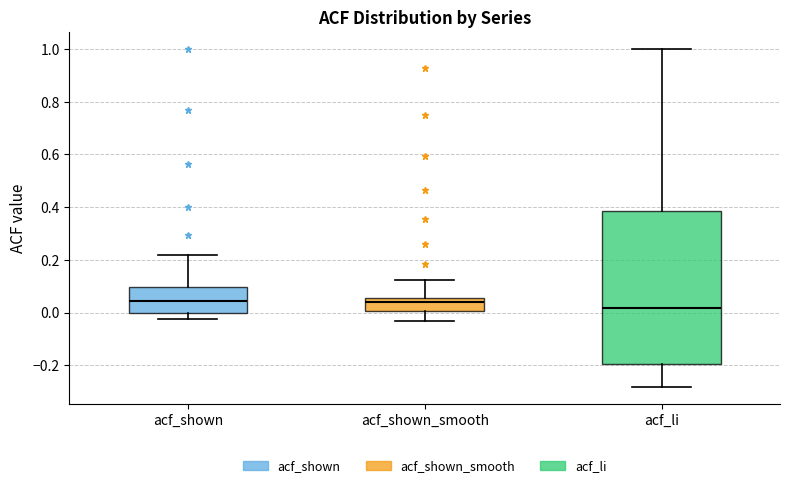

Which box is the tallest, from its lower edge to its upper edge?

acf_li